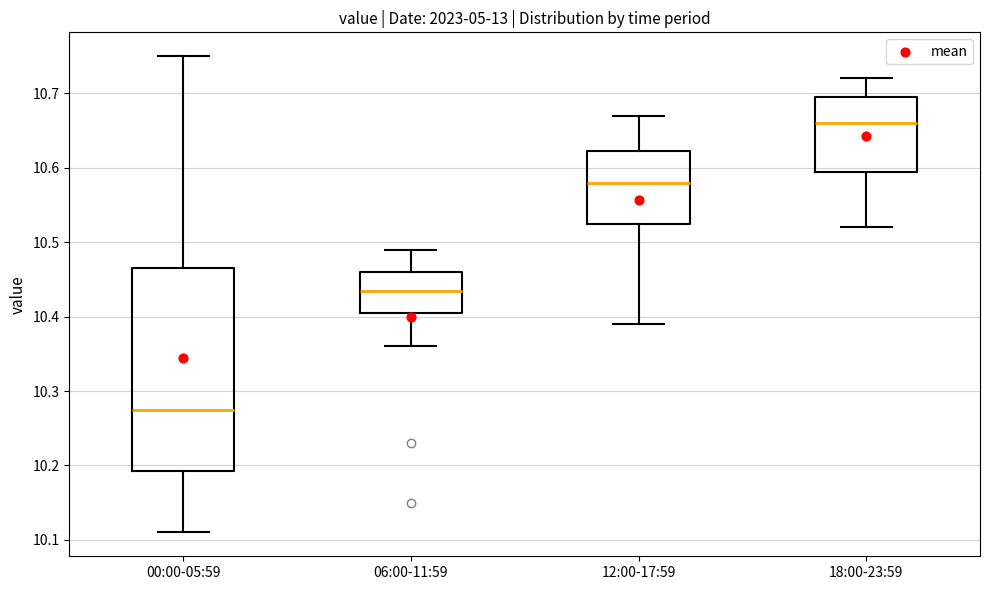

Where is the lower edge of the box for 12:00-17:59 on the y-axis? The values are not printed on the chart, so give them approximately, as read against the axis.

10.53